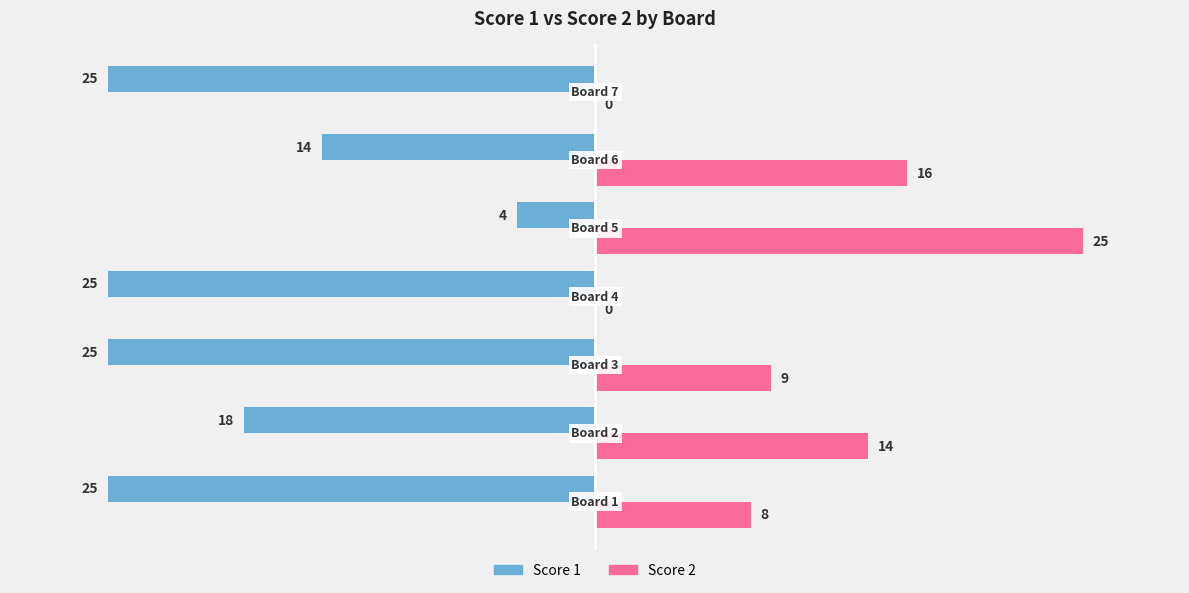

Which series has the widest spread of values?

Score 2